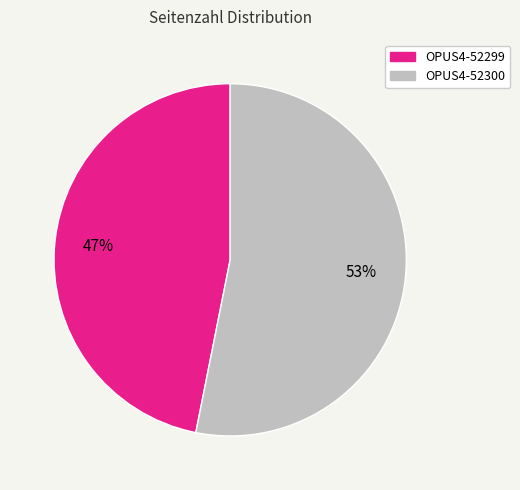

Rank the categories by value from highest to lowest.

OPUS4-52300, OPUS4-52299